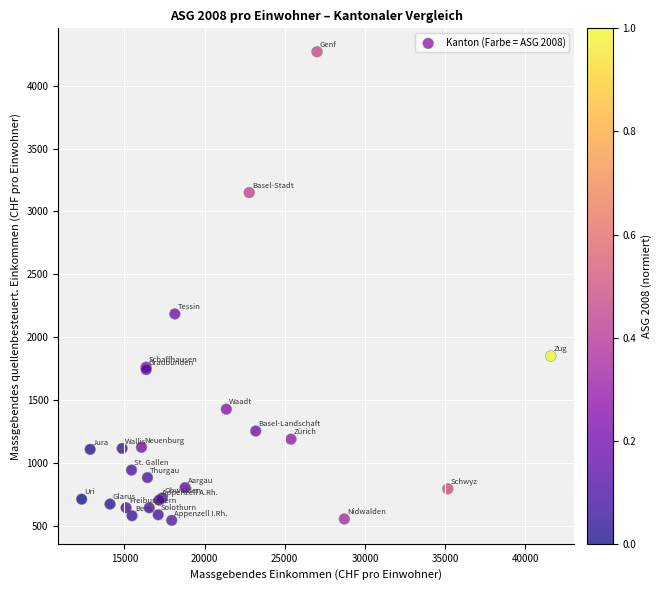

What Y value in the scatter plot is closest to 2406?

2185.6